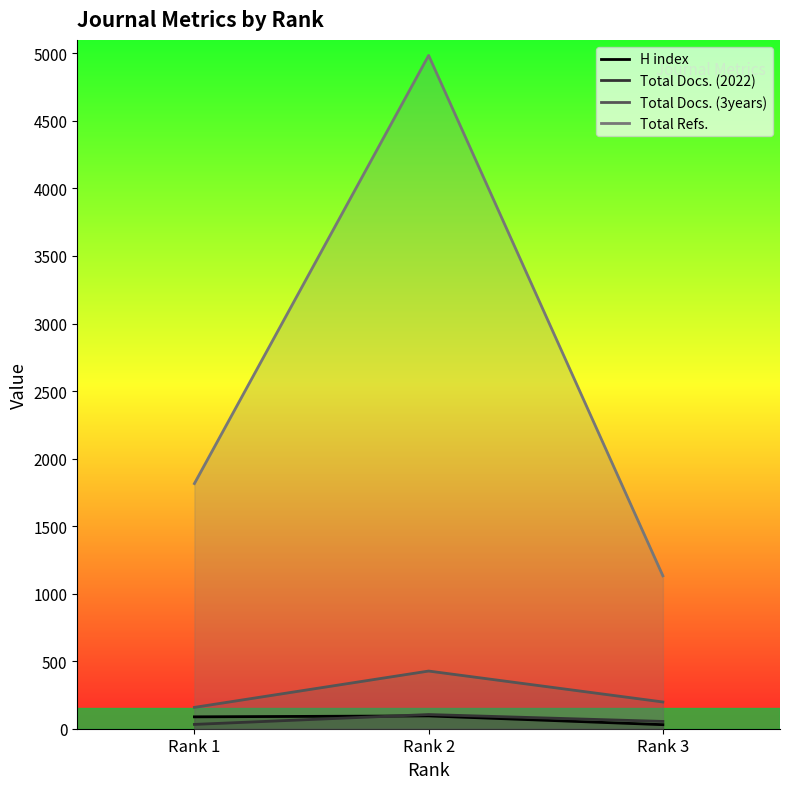

What is the difference between the second highest and minimum values in the Total Refs. series?

683